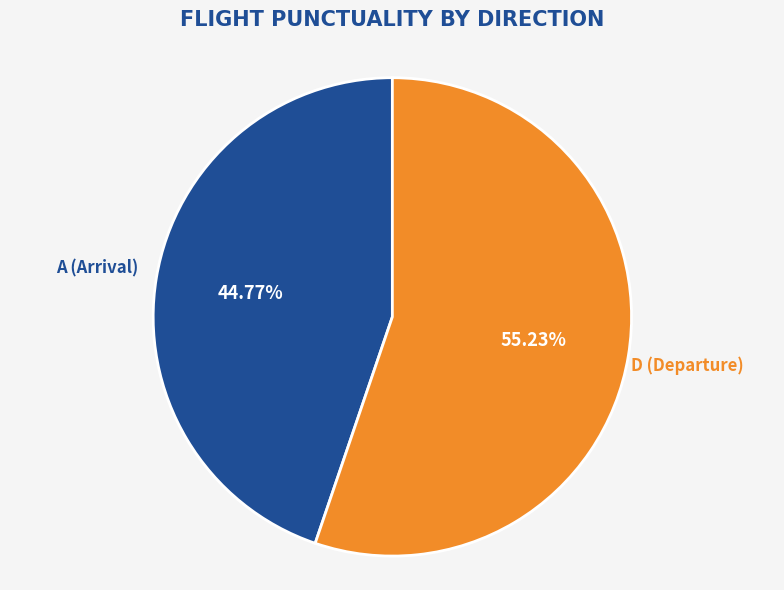

Which has a higher value, A (Arrival) or D (Departure)?

D (Departure)